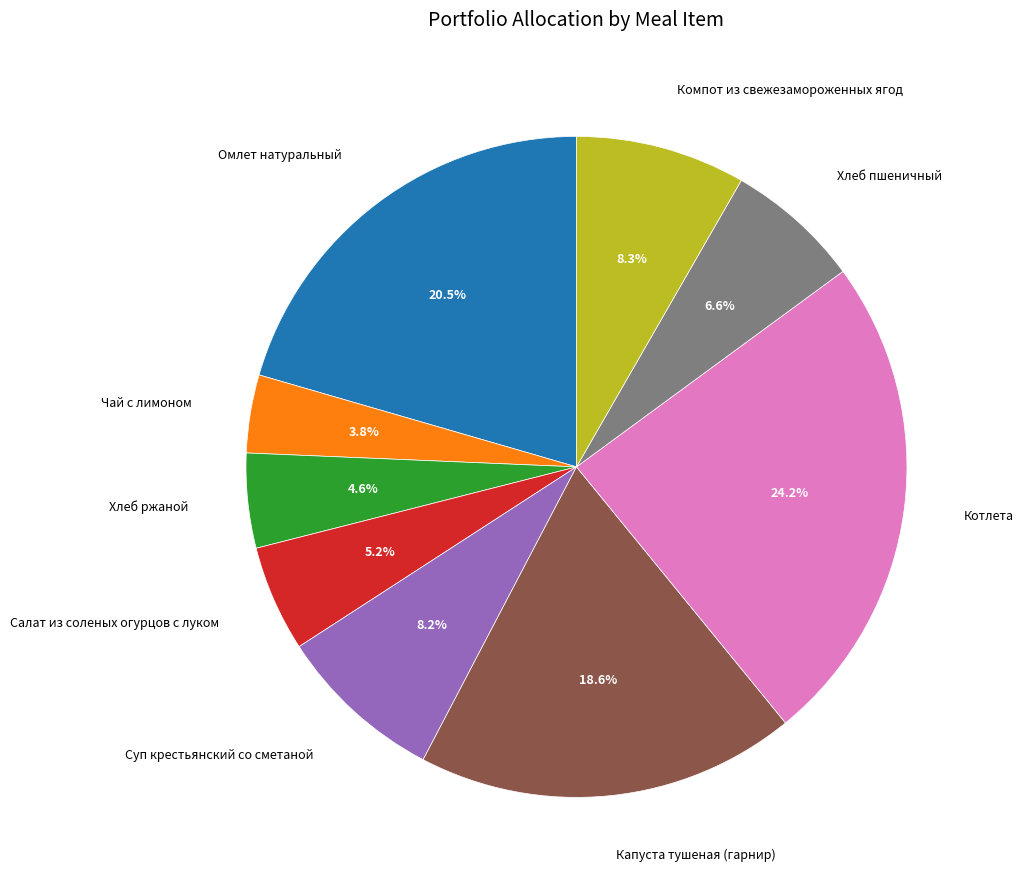

To the nearest percent, what is the average slice percentage?

11%